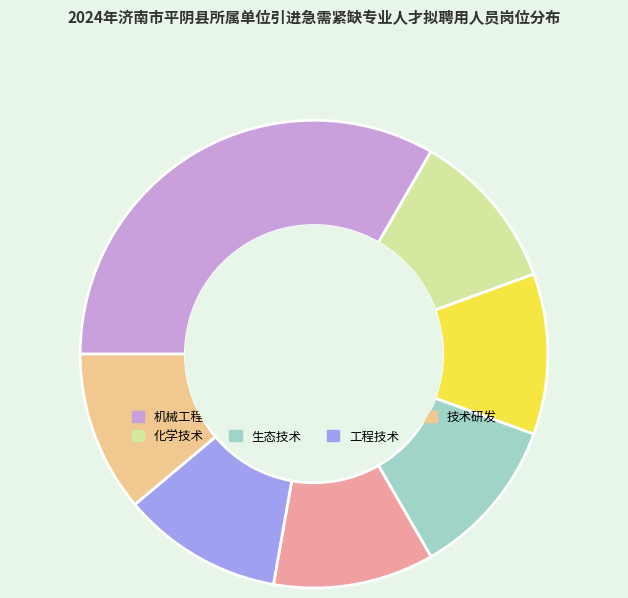

The 生态技术 slice represents 11% of the pie. True or false?

True